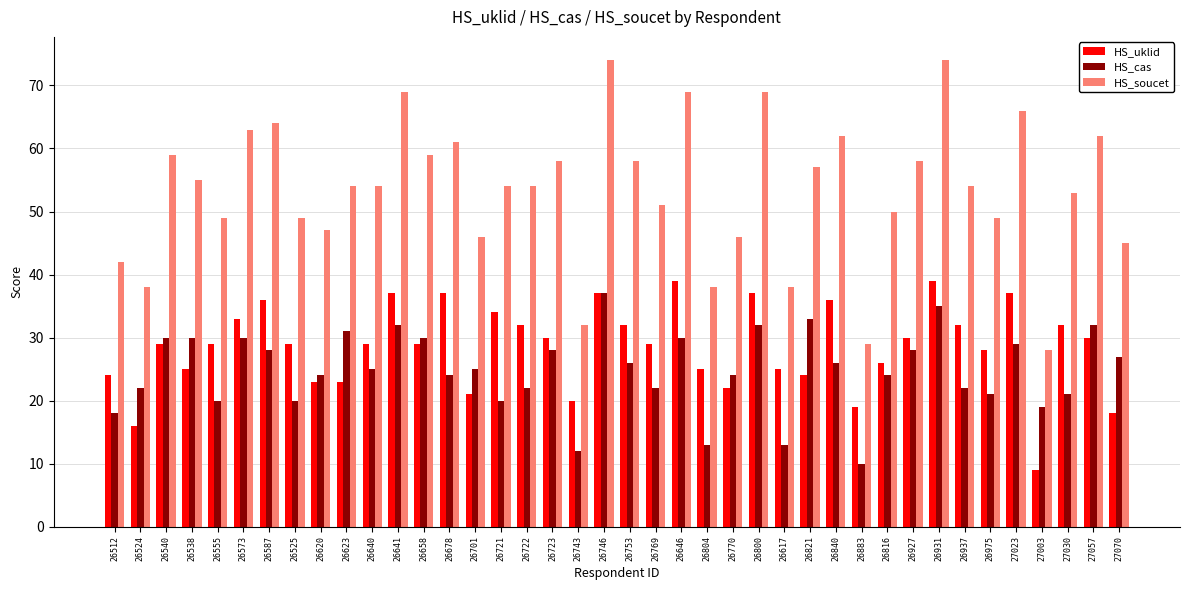

Which series changed the most between 26743 and 27003?

HS_uklid